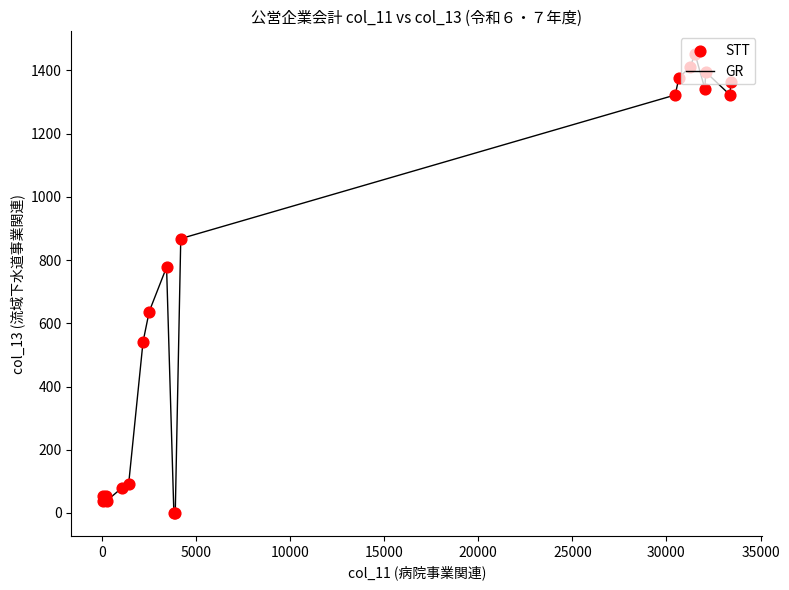

What is the greatest value displayed?

1451.2